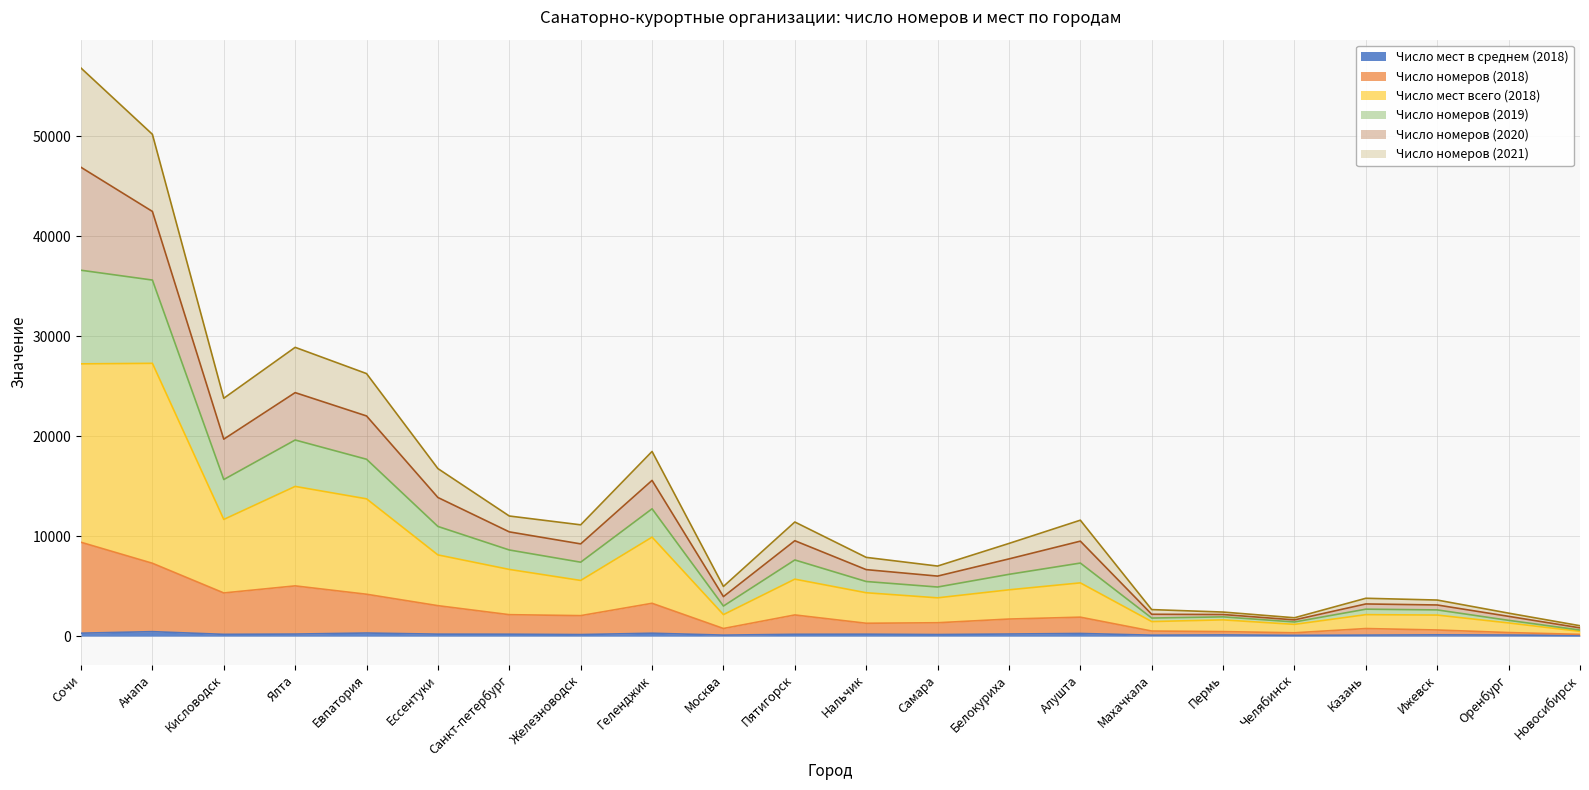

Does the chart display data point markers on the line(s)?

No